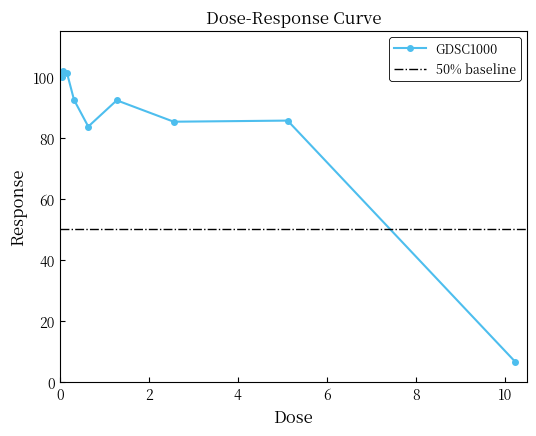

Between 0.04 and 0.32, which is larger?

0.04